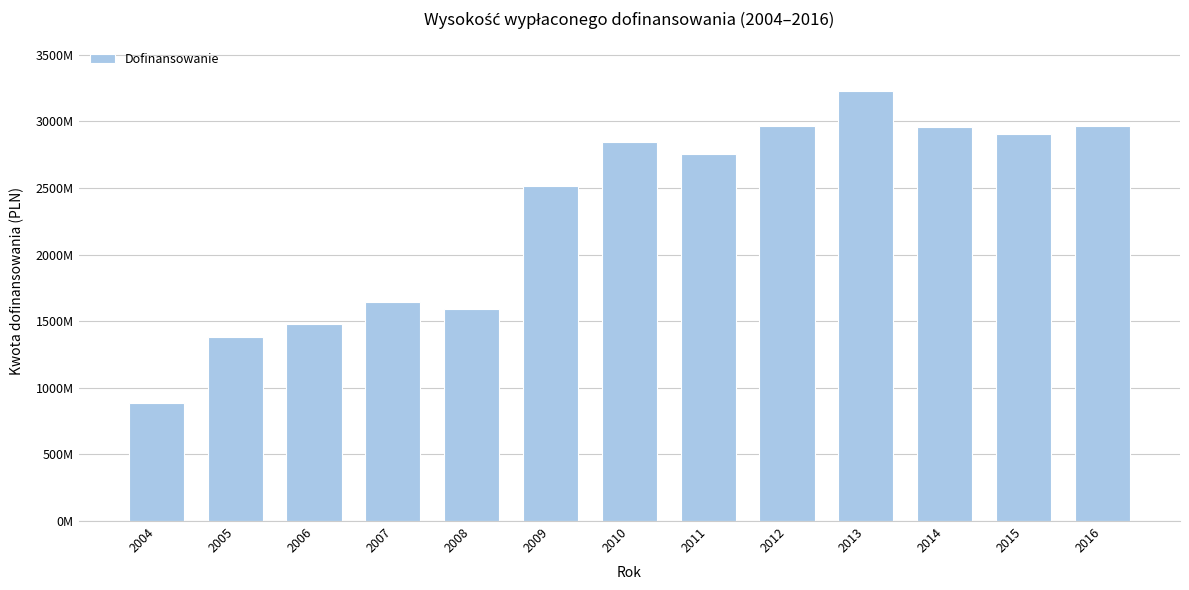

Are the bars horizontal?

No